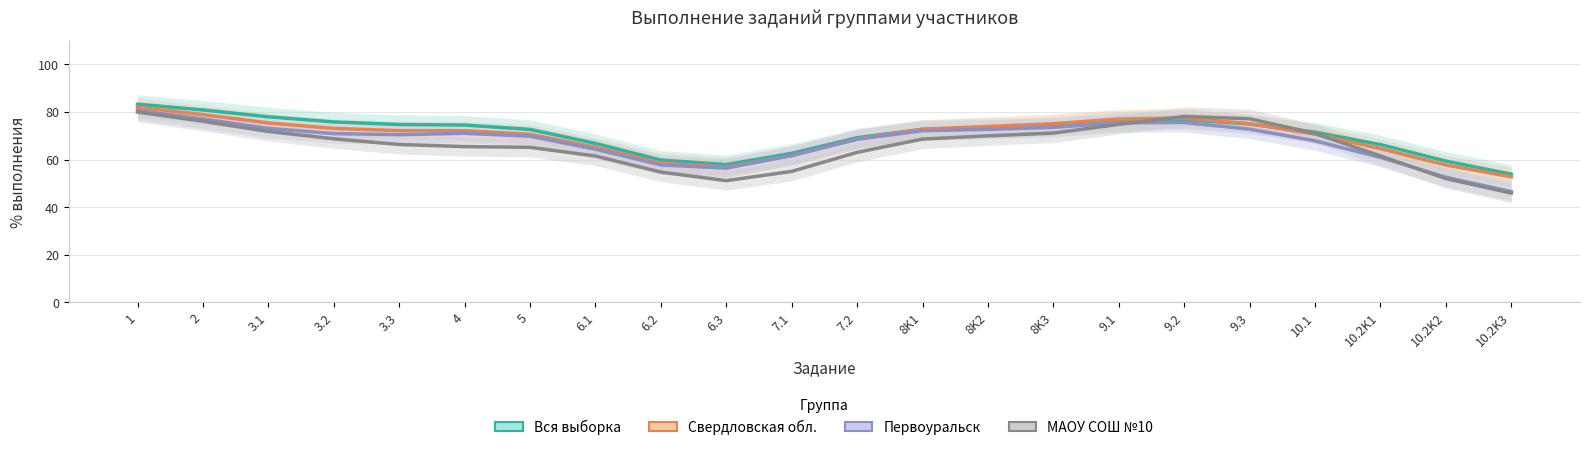

Which series has the largest range (max minus min)?

Первоуральск